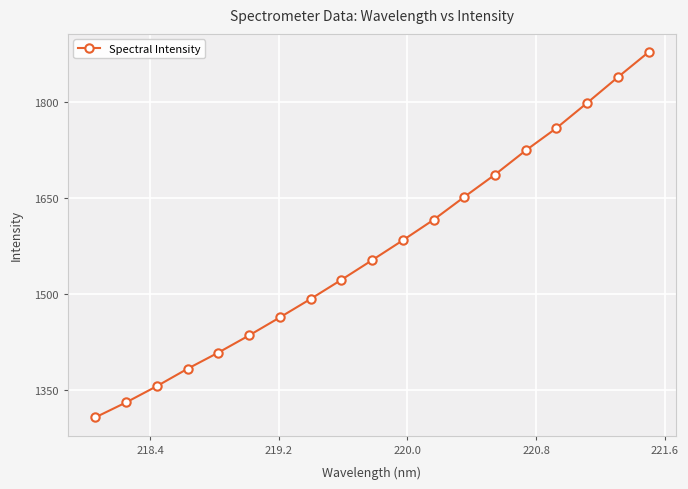

What is the value of the 9th point from the left?

1522.4